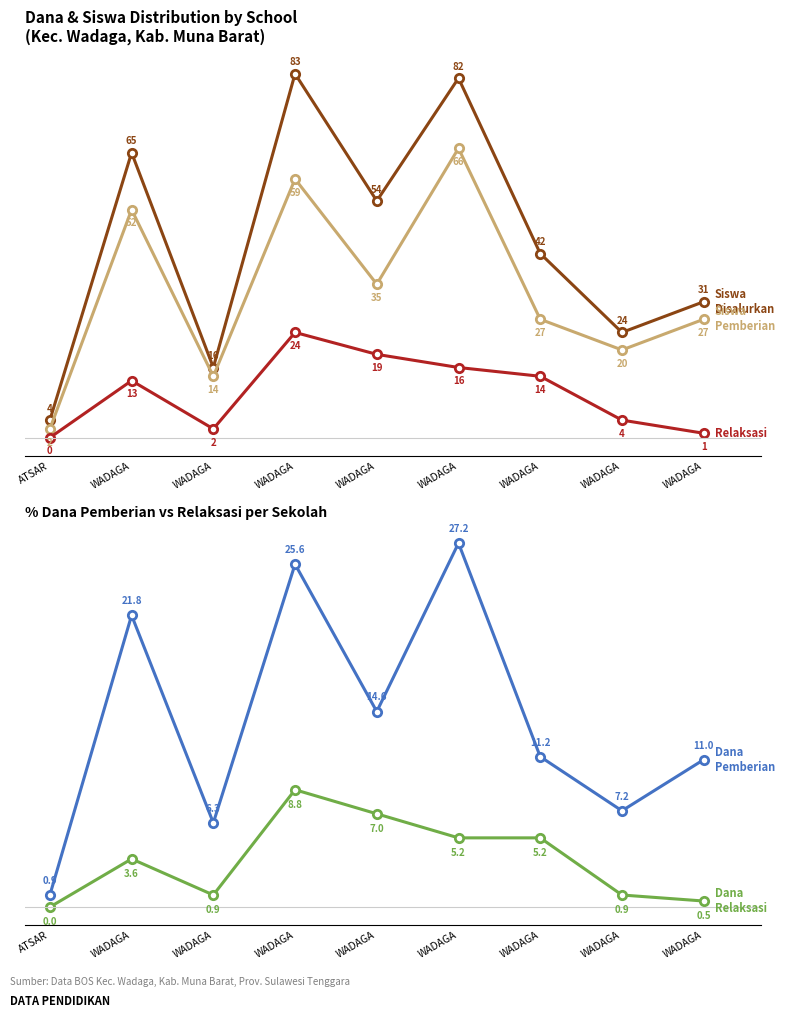

Is this an area chart (filled region under the line)?

No